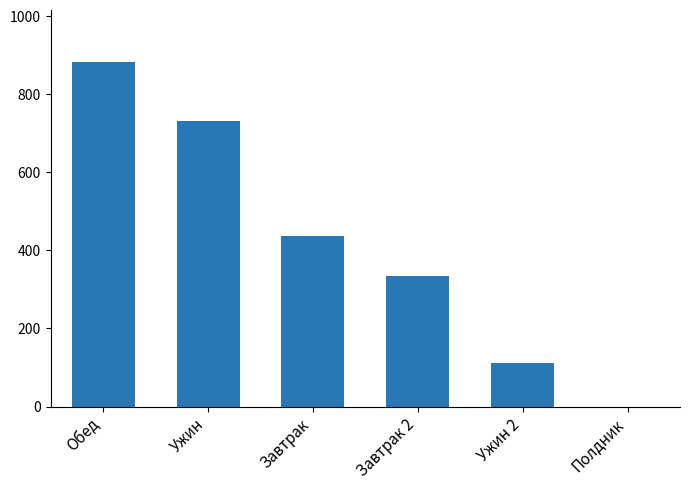

How many values are above zero?

5